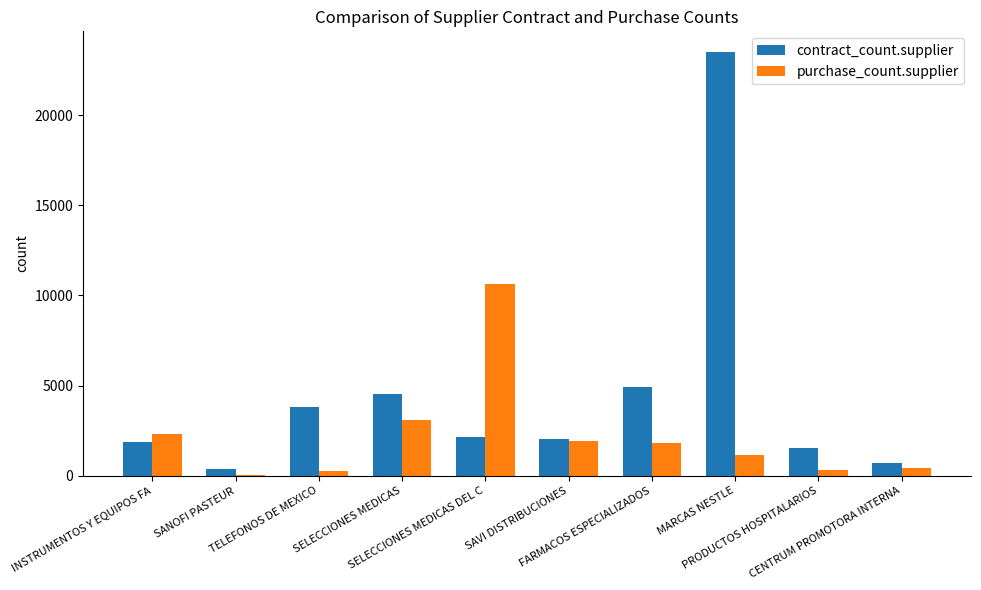

Which series has the largest range (max minus min)?

contract_count.supplier